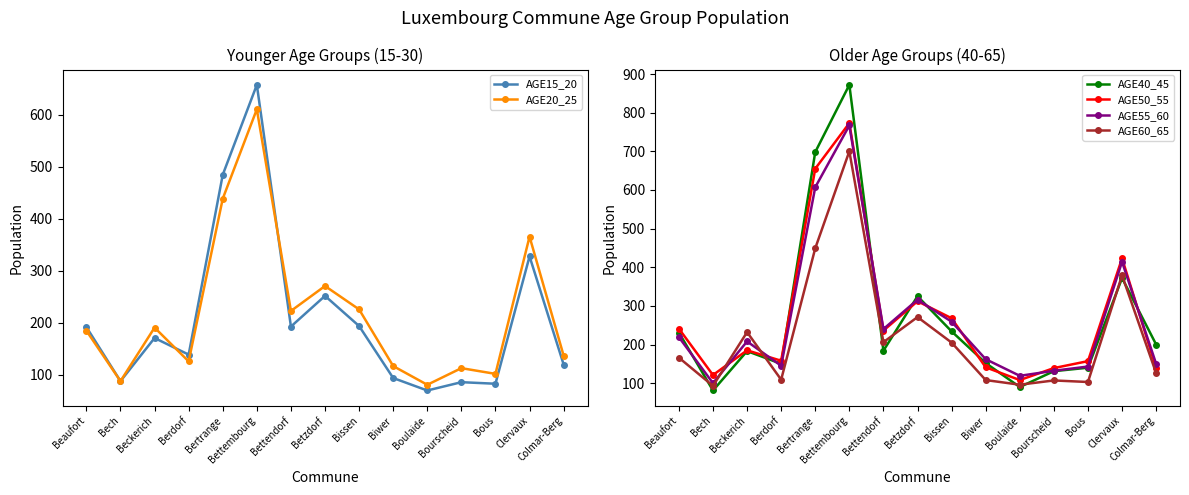

What is the sum of the AGE55_60 values at Bourscheid and Berdorf?

277